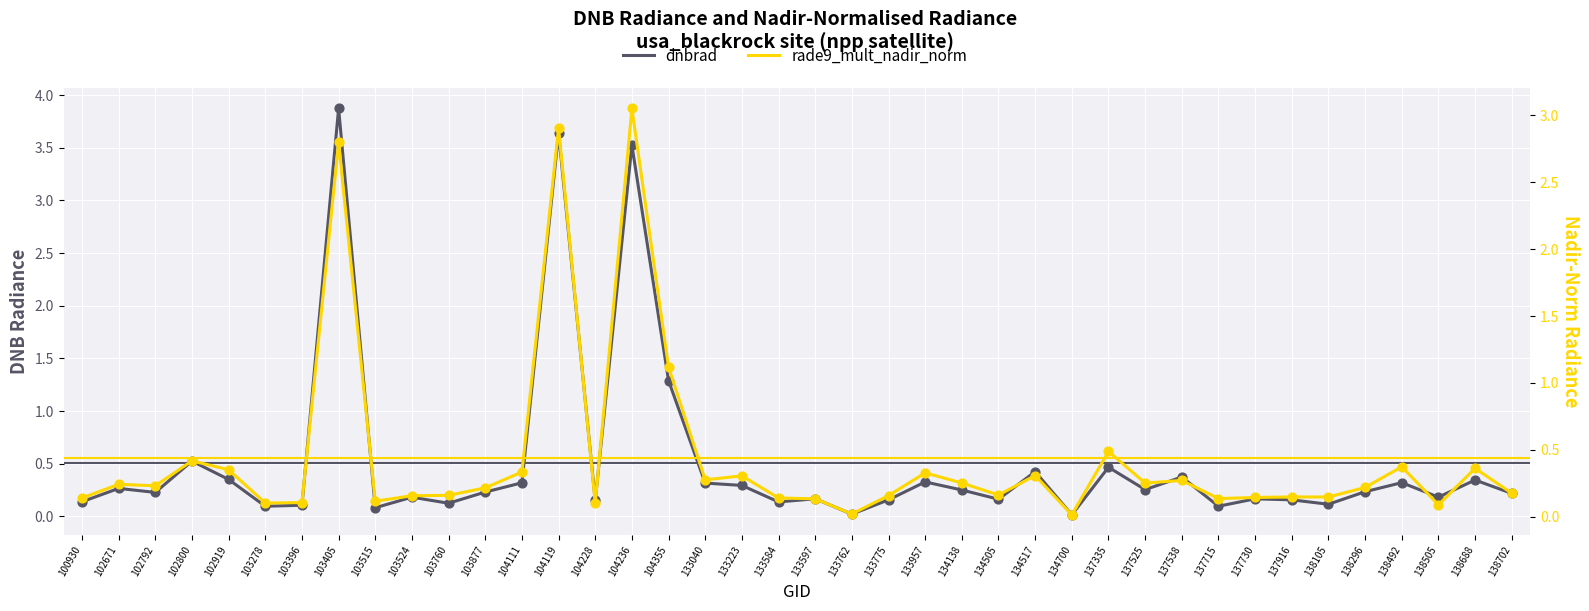

Which series has the largest total across all categories?

dnbrad